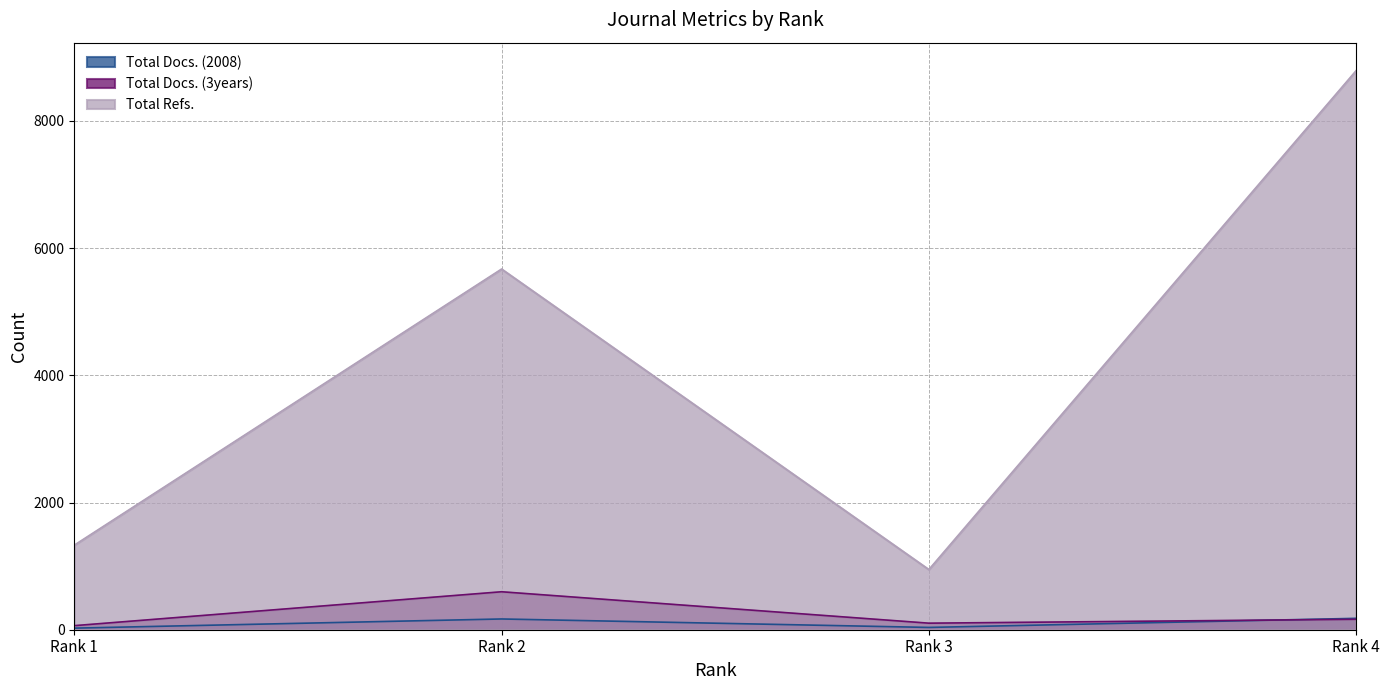

The Total Refs. series shows 8792 at Rank 4. True or false?

True